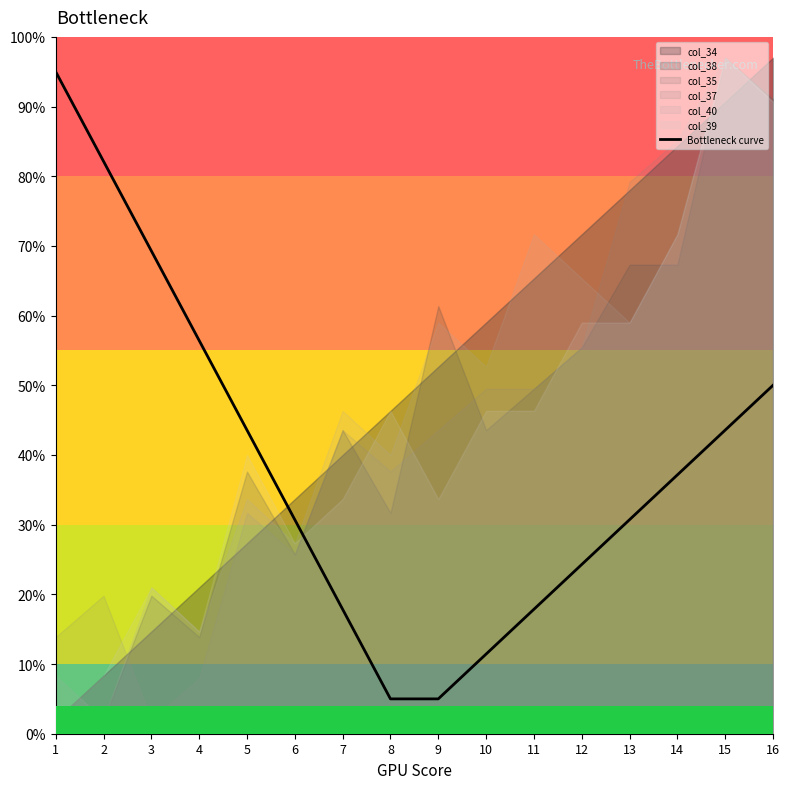

Which has a higher value, 9 or 15?

15